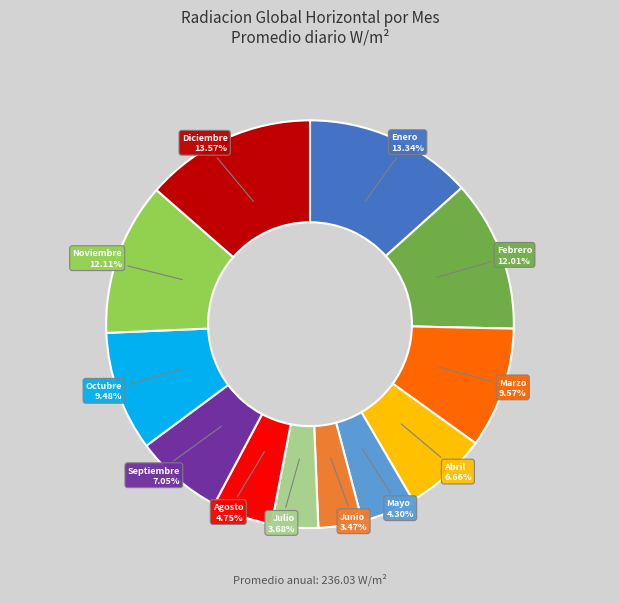

To the nearest percent, what is the difference between the largest and smallest slice percentages?

10%